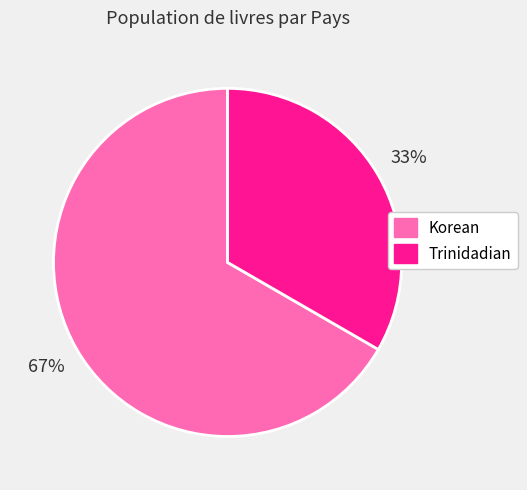

Which category accounts for the majority?

Korean